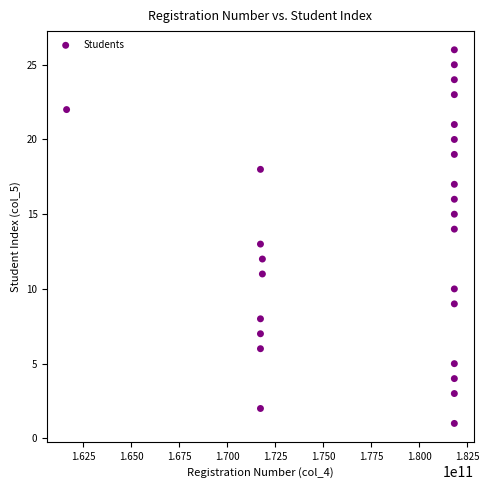

What is the range of Y values (max minus min)?

25